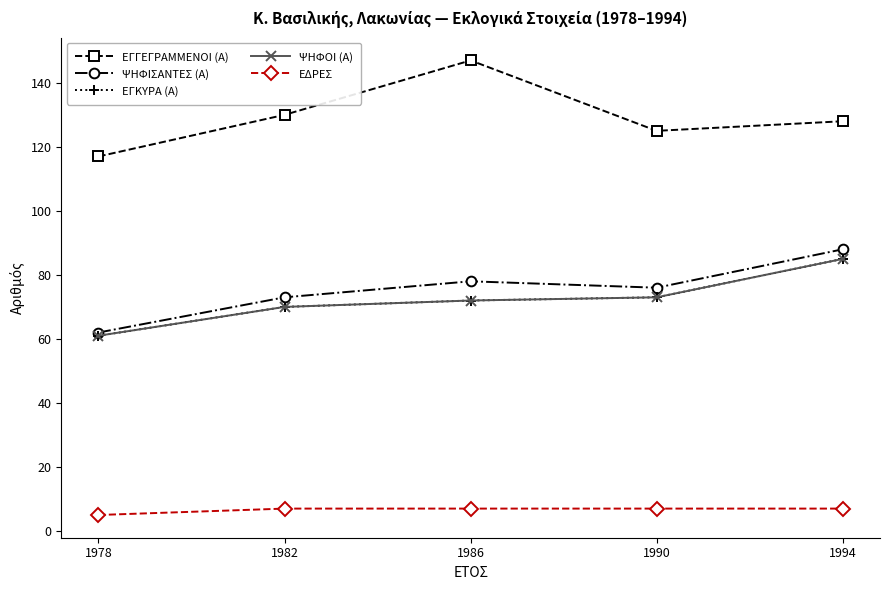

True or false: ΕΔΡΕΣ and ΕΓΓΕΓΡΑΜΜΕΝΟΙ (Α) cross at least once.

False